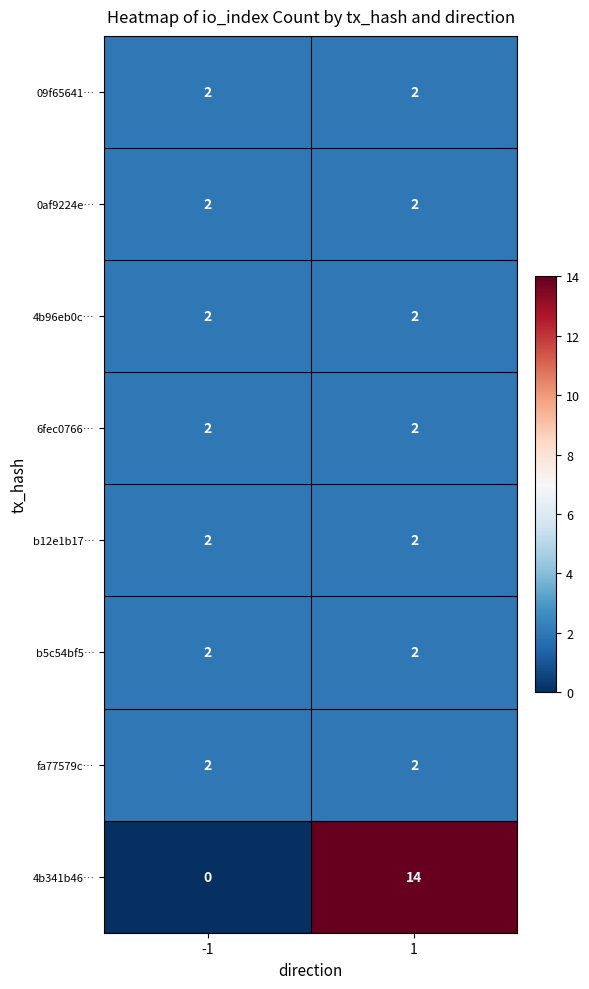

The value of 0af9224e… at 1 is 1. True or false?

False